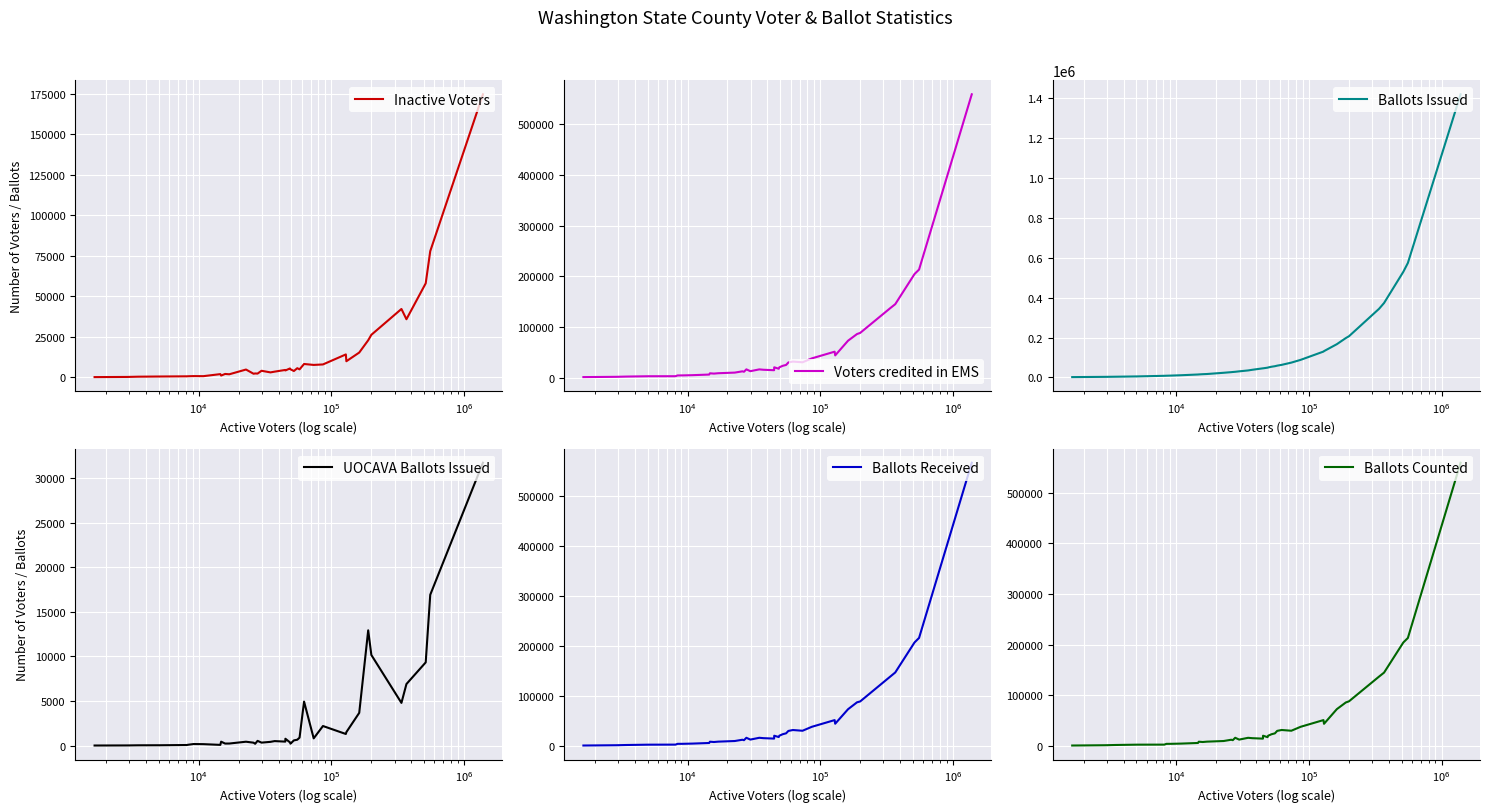

What is the maximum value for Ballots Issued?

1420381